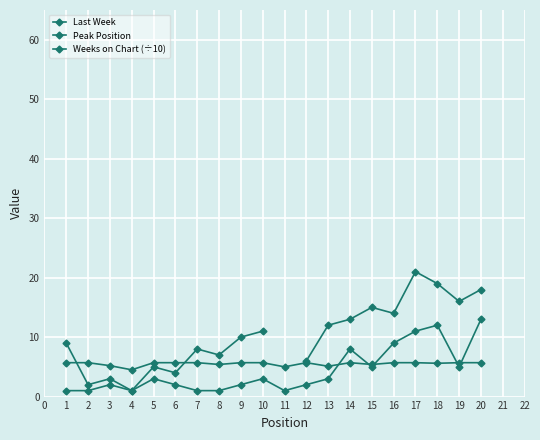

What is the sum of the Weeks on Chart (÷10) values at 19 and 3?

10.9